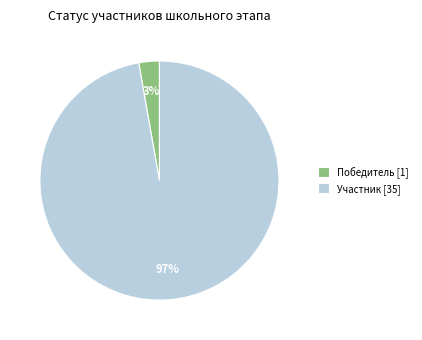

To the nearest percent, what is the difference between the largest and smallest slice percentages?

94%